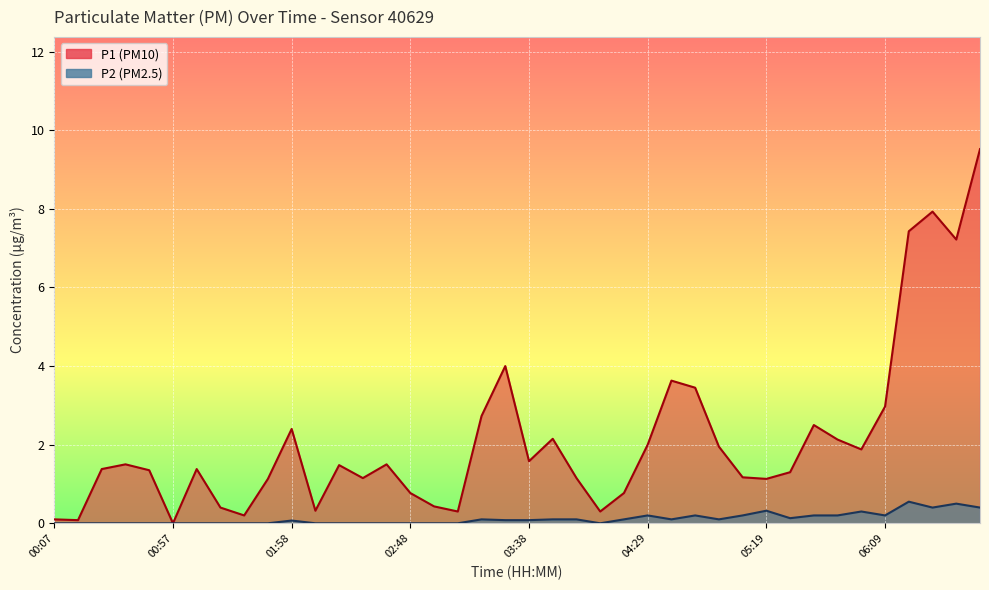

What is the maximum value shown in the chart?

9.5